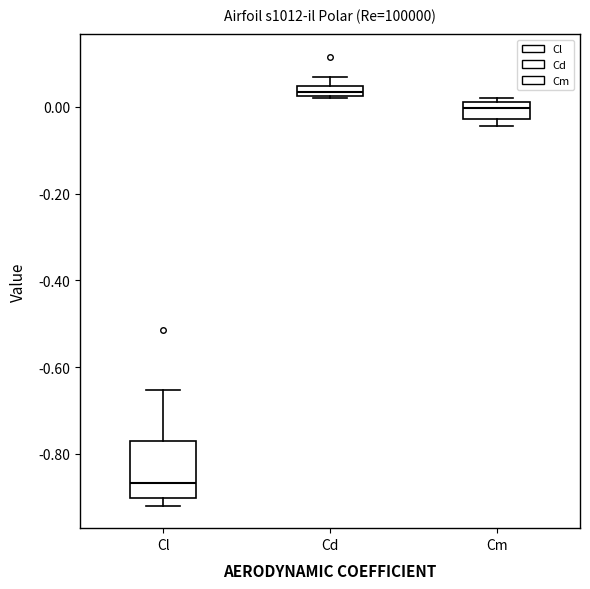

Where does the median line of the box for Cm sit on the y-axis? The values are not printed on the chart, so give them approximately, as read against the axis.

0.00